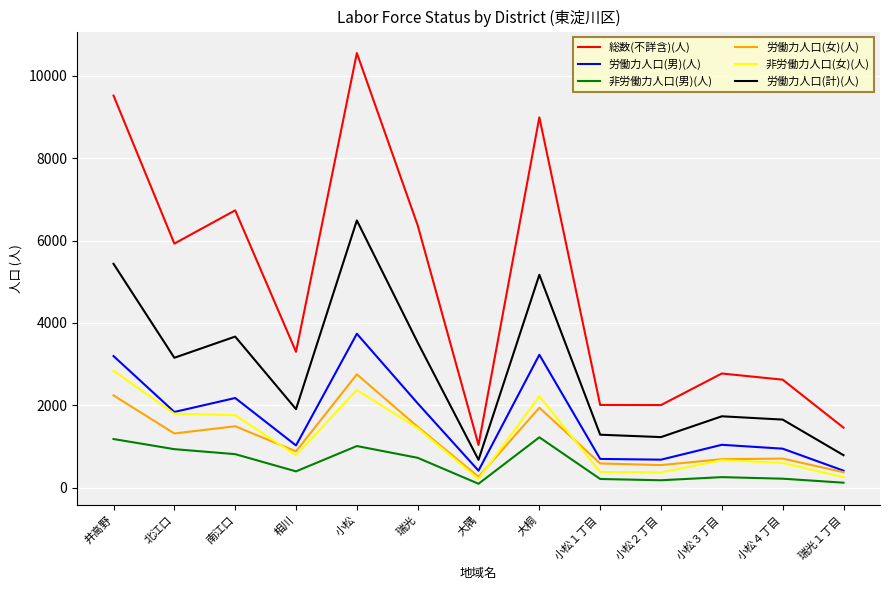

At which label is 非労働力人口(女)(人) closest to 1525?

瑞光